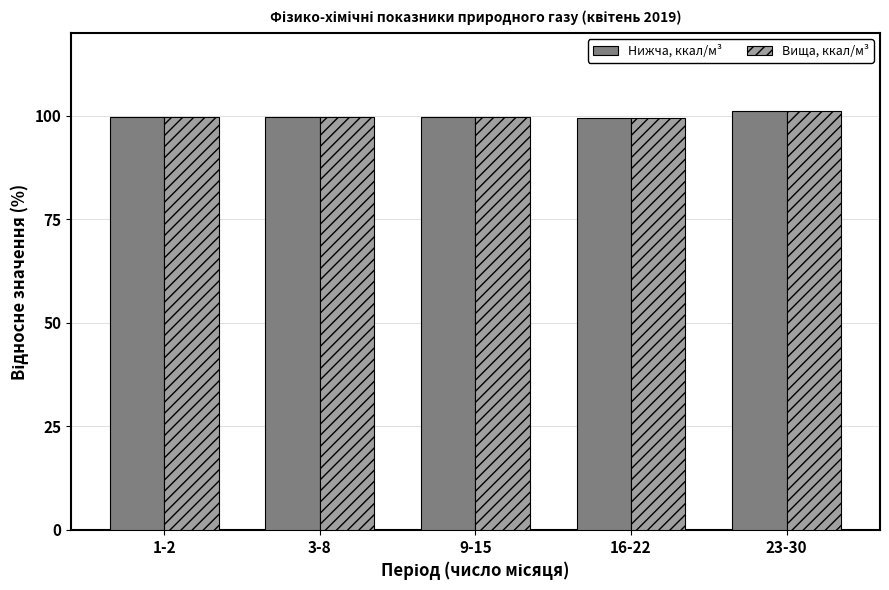

Is it true that Вища, ккал/м³ equals 99.6 at 16-22?

True